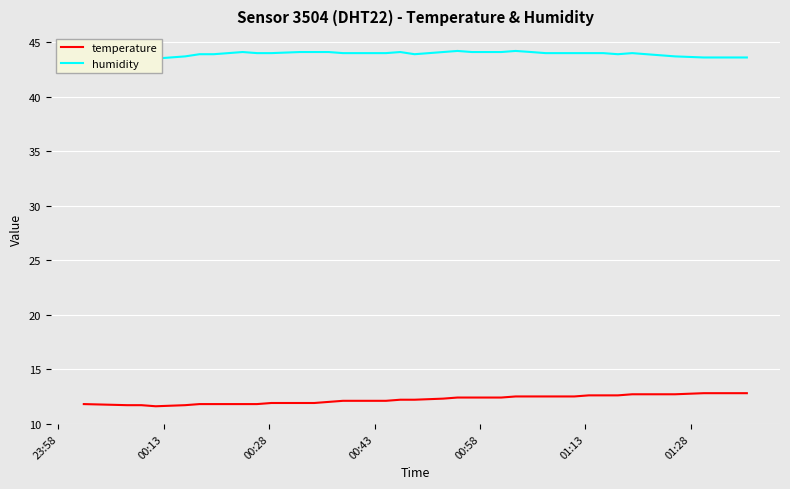

What is the highest value of the humidity series?

44.2